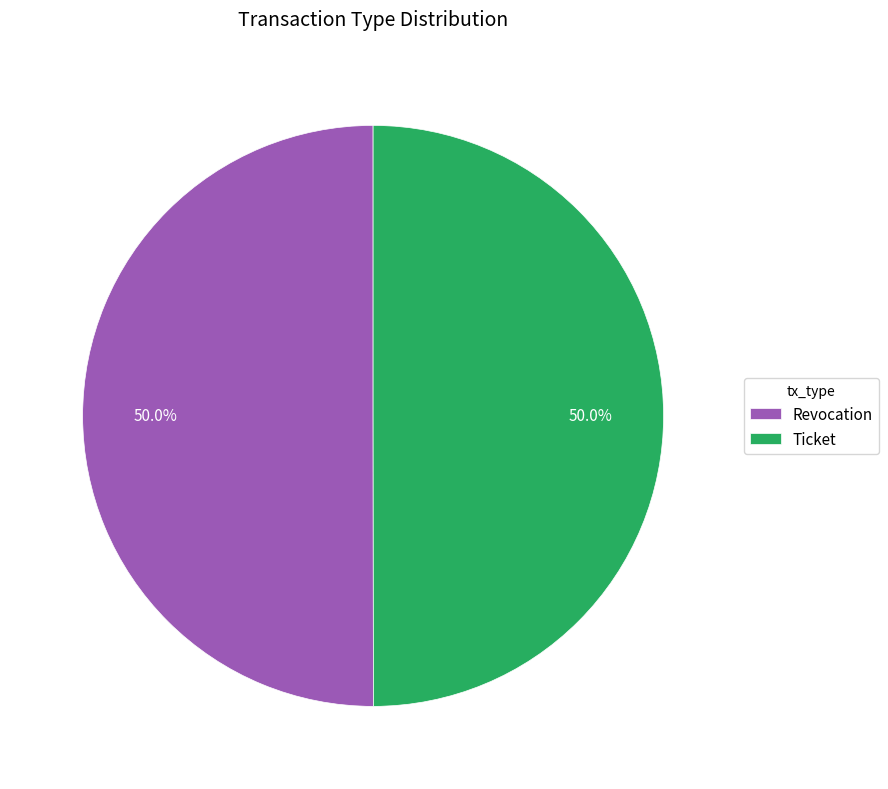

What is the ratio of the value at Ticket to the value at Revocation?

1.0